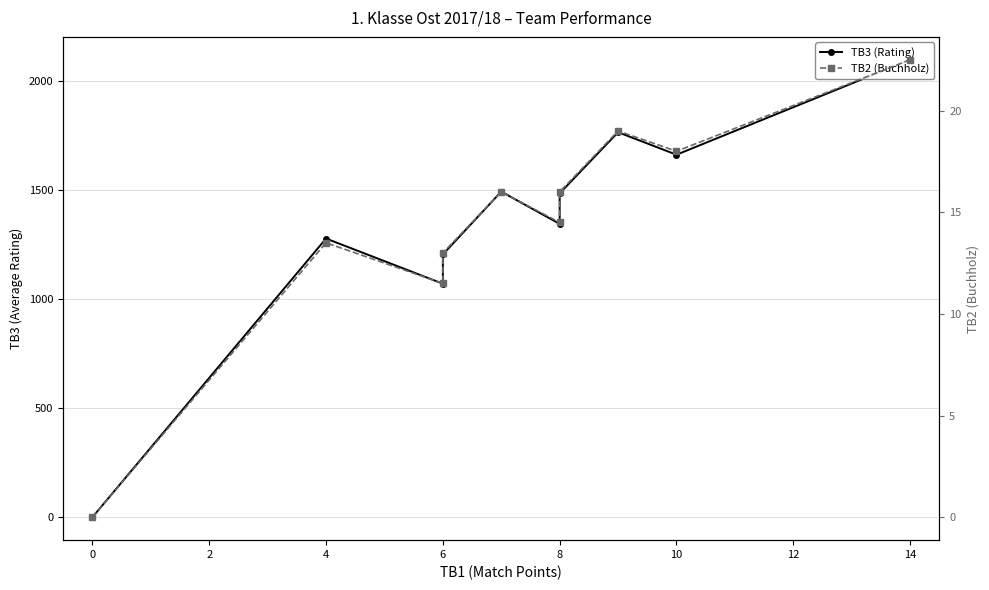

What is the maximum value for TB2 (Buchholz)?

22.5